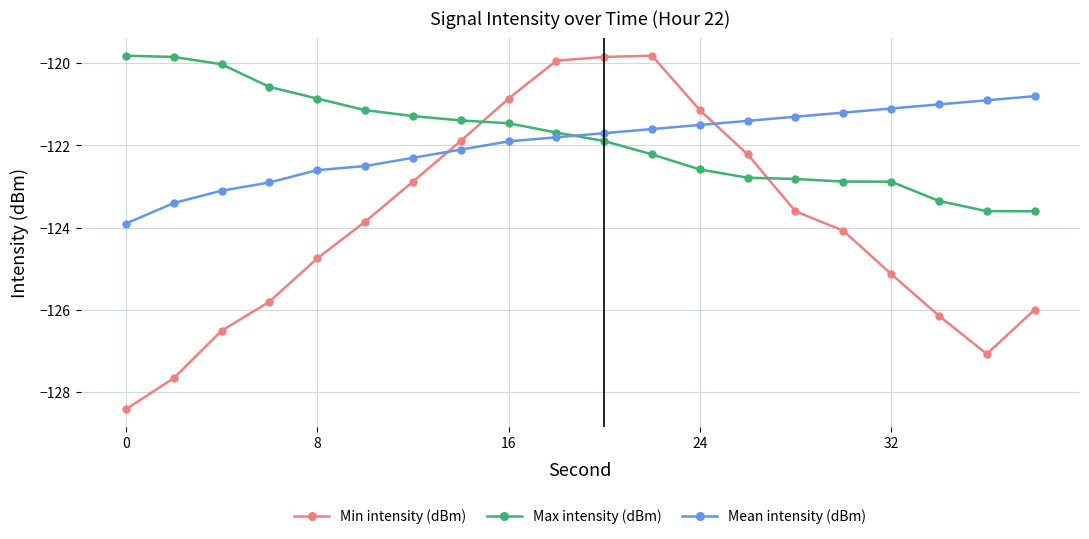

What is the average value of the Max intensity (dBm) series?

-121.8